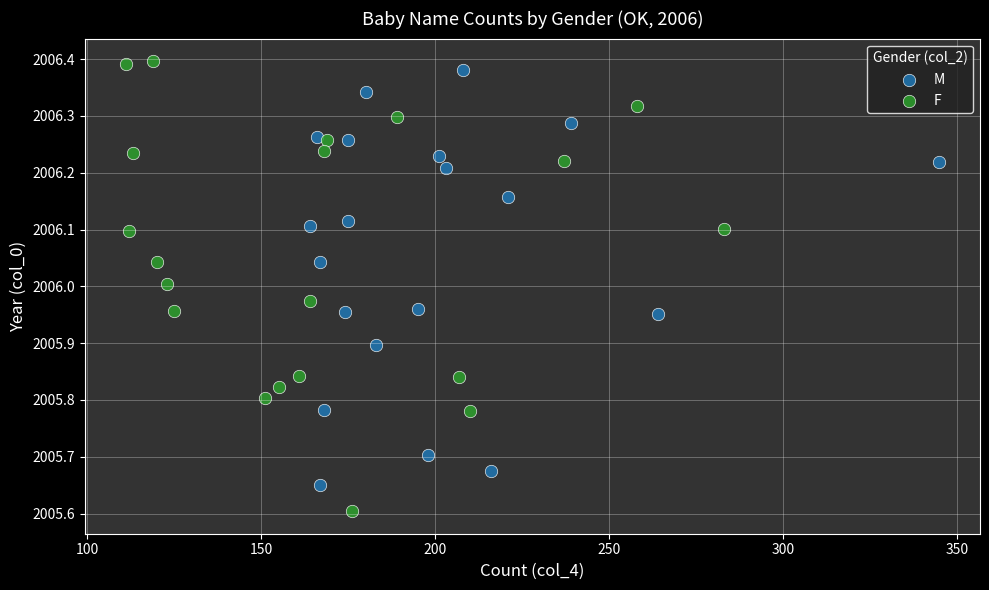

Which series has the widest spread of Y values?

F